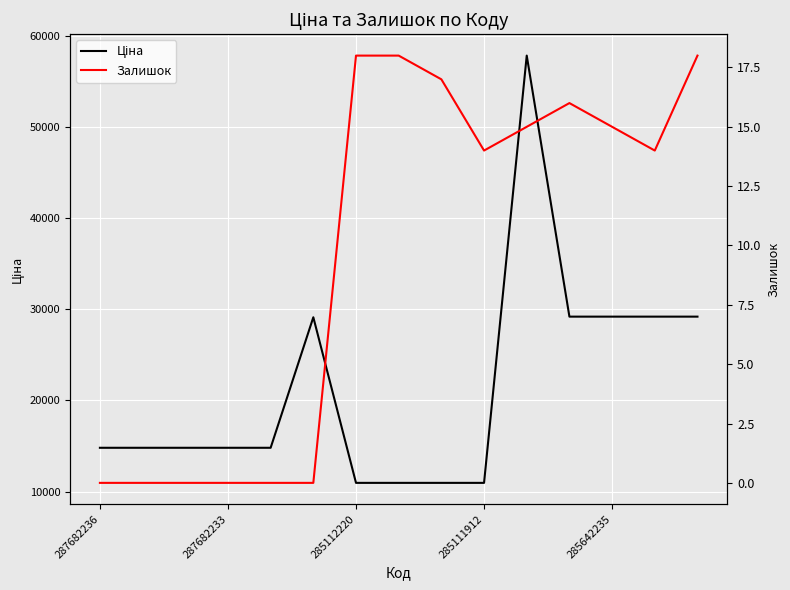

What is the minimum value for Ціна?

10952.0